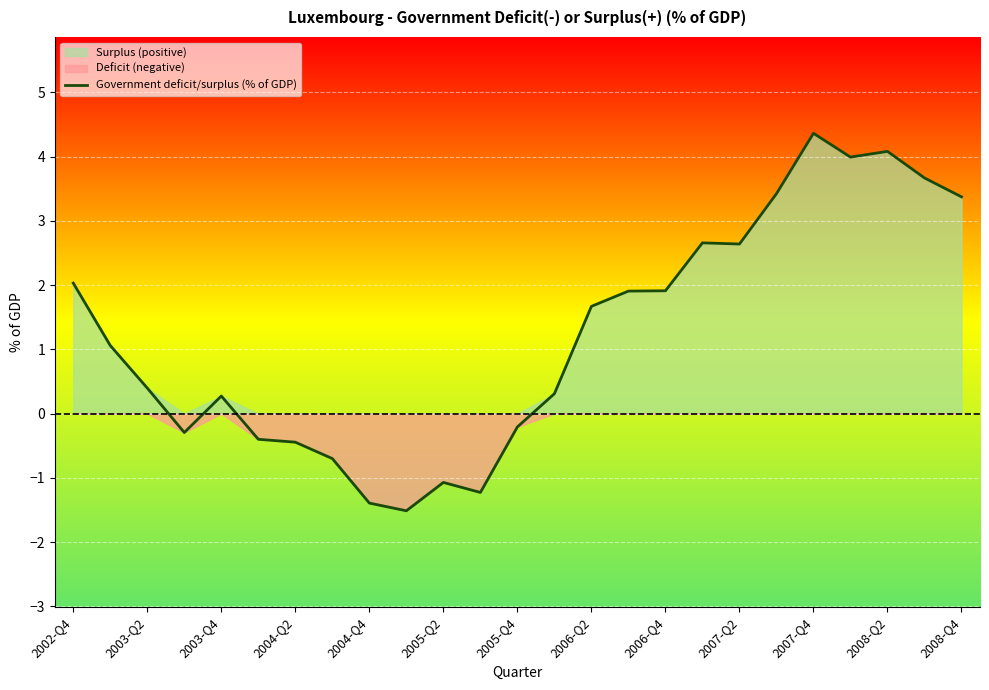

How many data points does each series have?

25